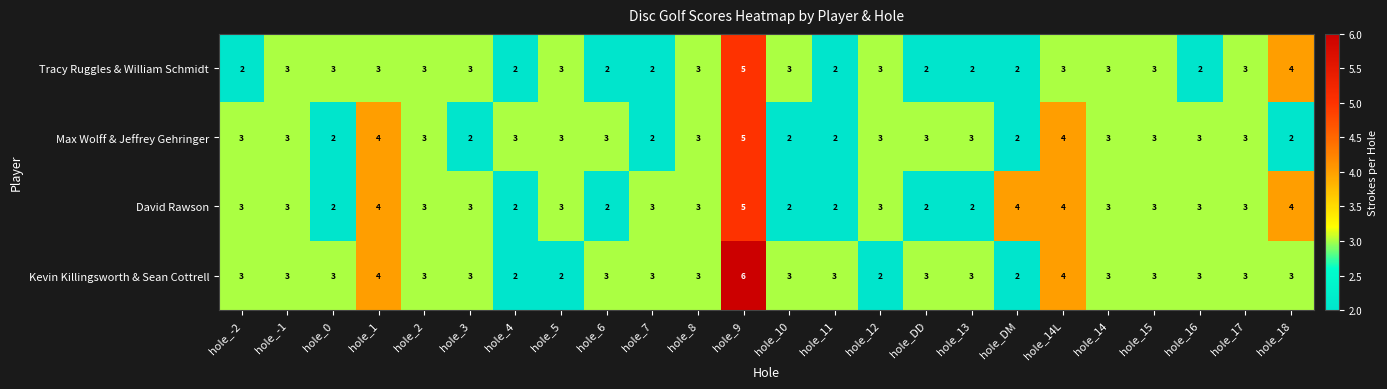

What is the total value across all series at hole_17?

12